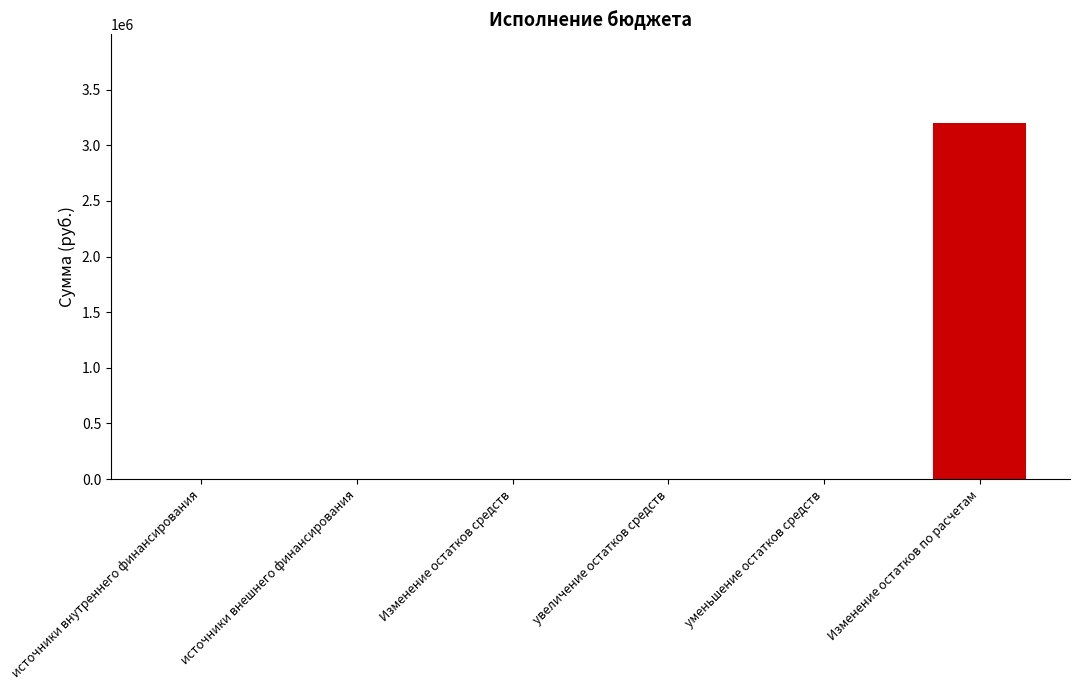

The value at уменьшение остатков средств is 0.0. True or false?

True